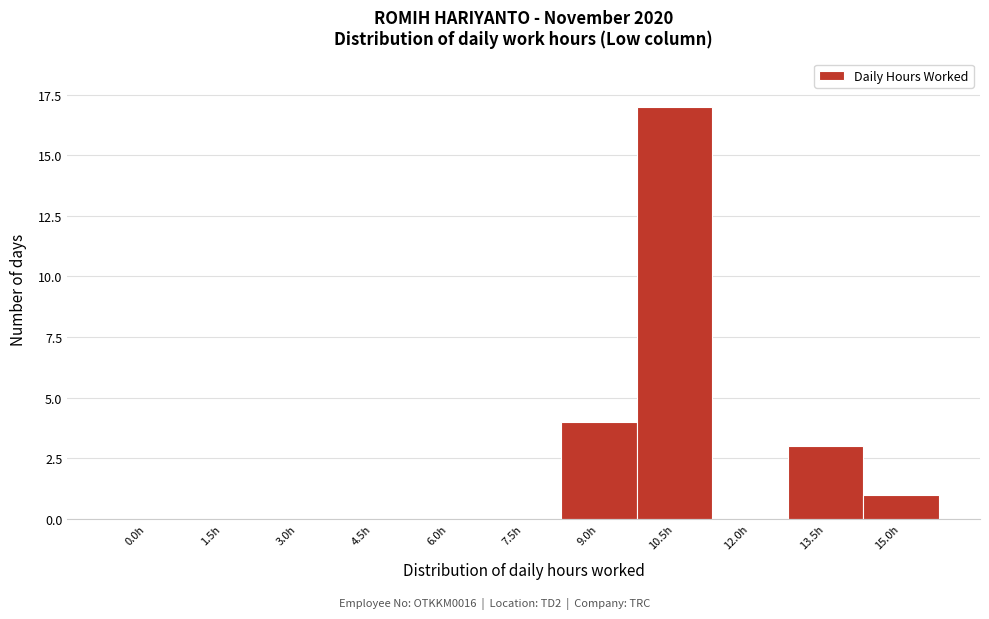

Reading left to right, transcribe all the data shown in this chart.

0.0h=0	1.5h=0	3.0h=0	4.5h=0	6.0h=0	7.5h=0	9.0h=4	10.5h=17	12.0h=0	13.5h=3	15.0h=1